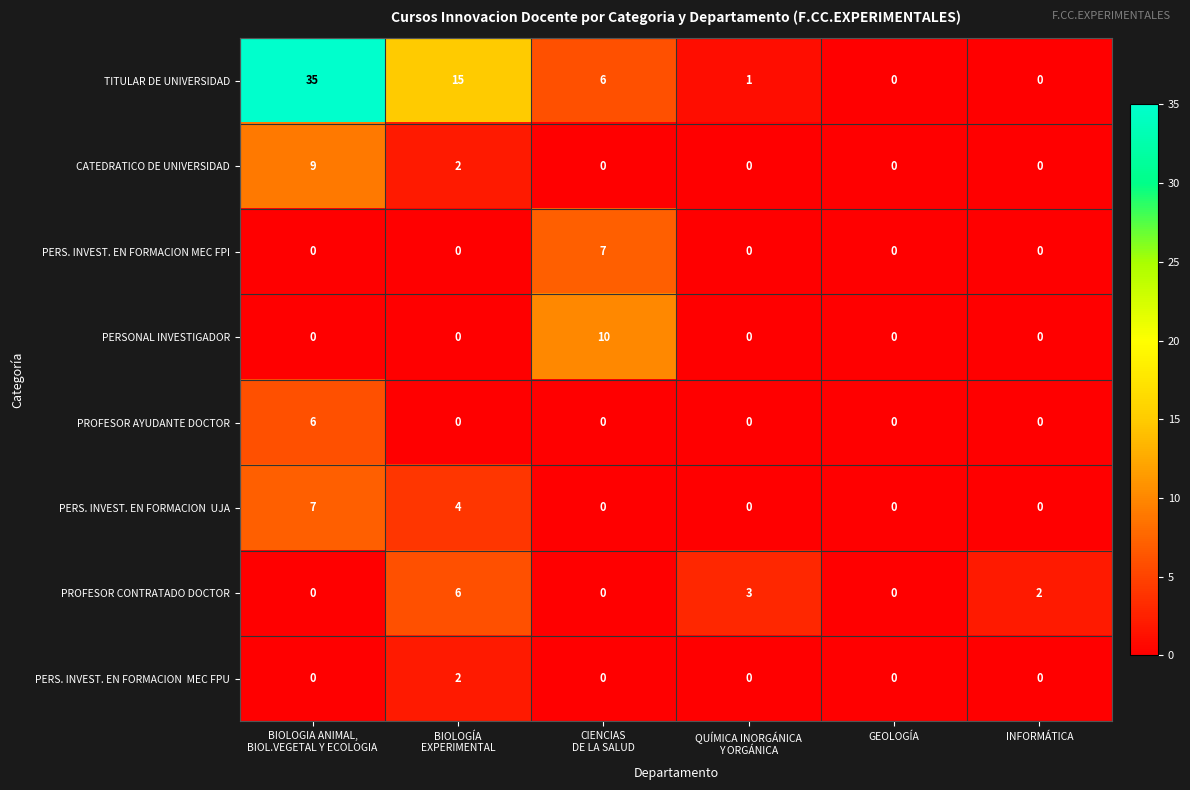

What is the difference between the maximum and second lowest values in the PERS. INVEST. EN FORMACION MEC FPI series?

7